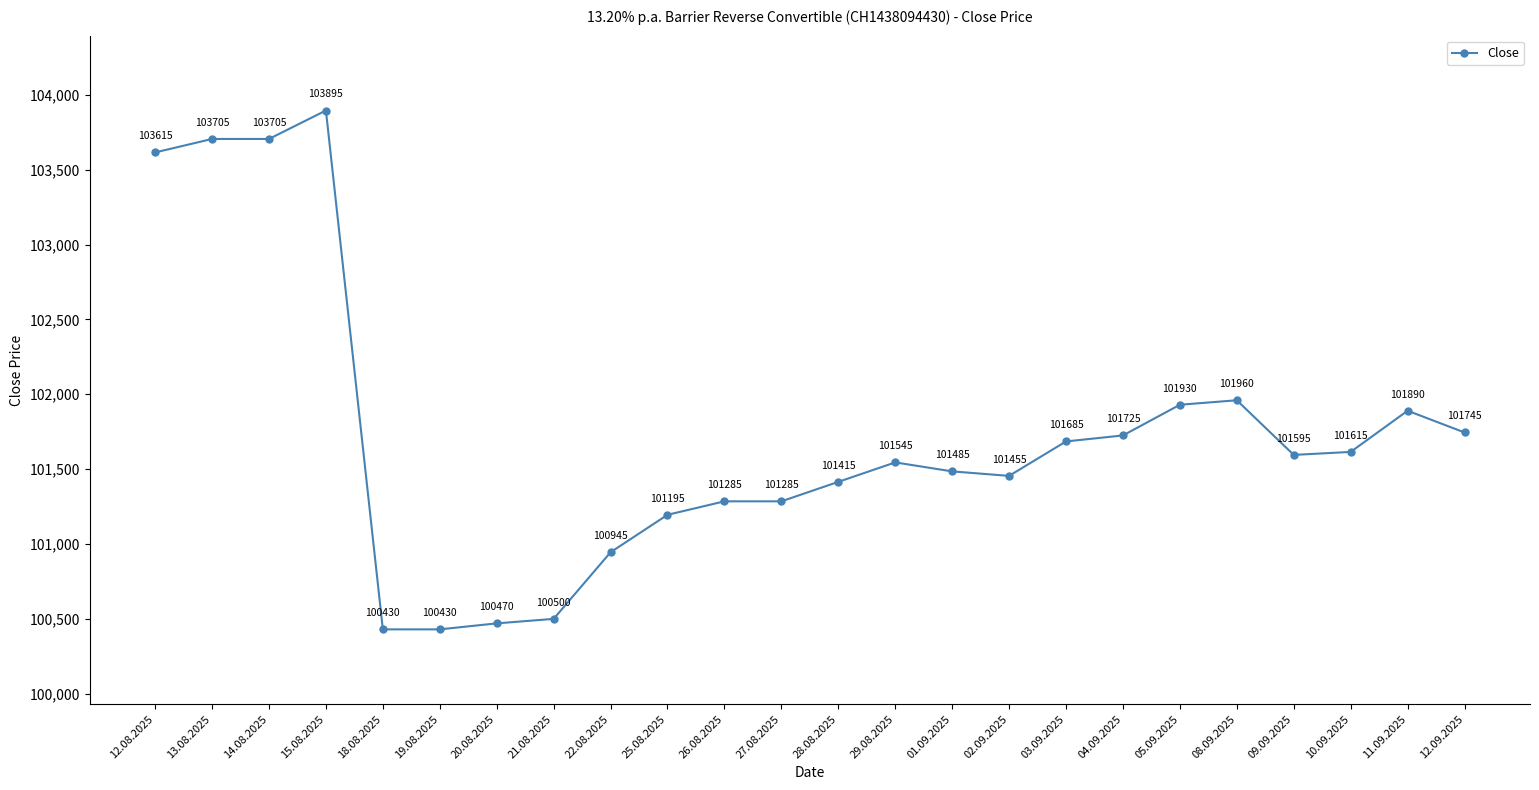

How many series are shown in this chart?

1